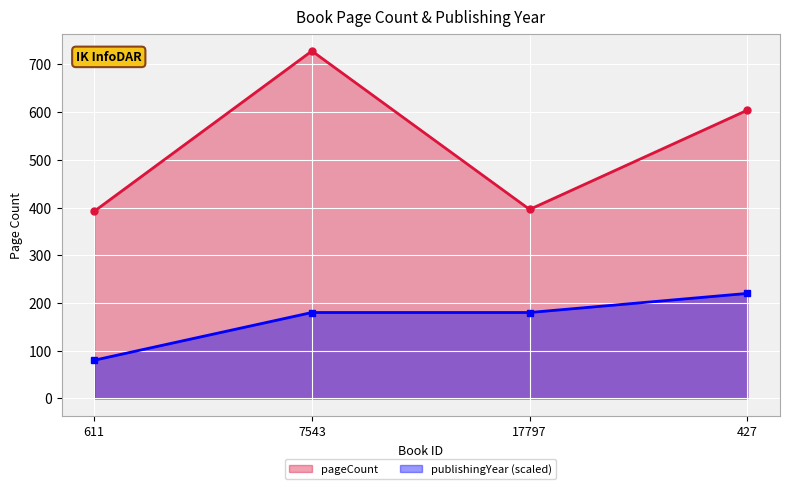

What are all the series names shown in the legend?

pageCount, publishingYear (scaled)